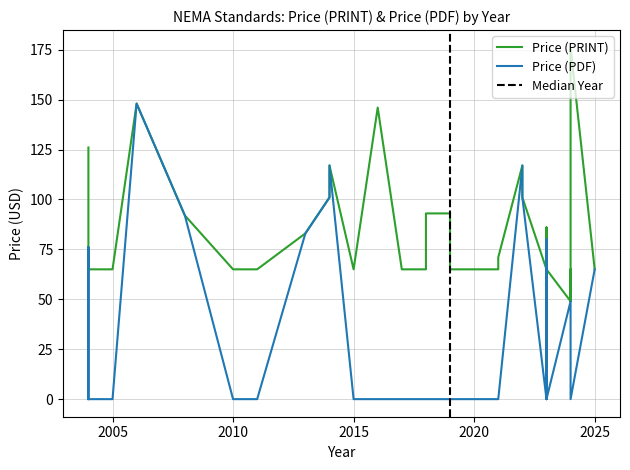

The value of Price (PDF) at 2015 is 49. True or false?

False